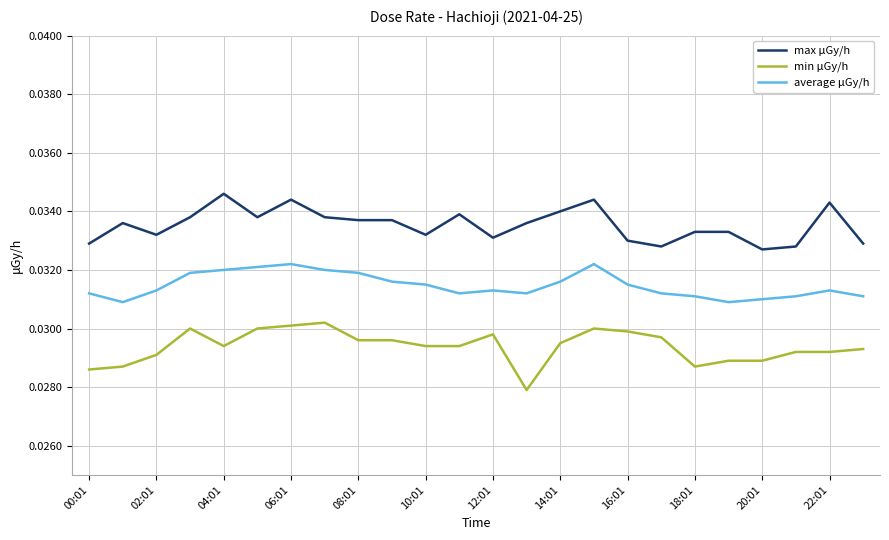

Which series has the largest range (max minus min)?

min μGy/h